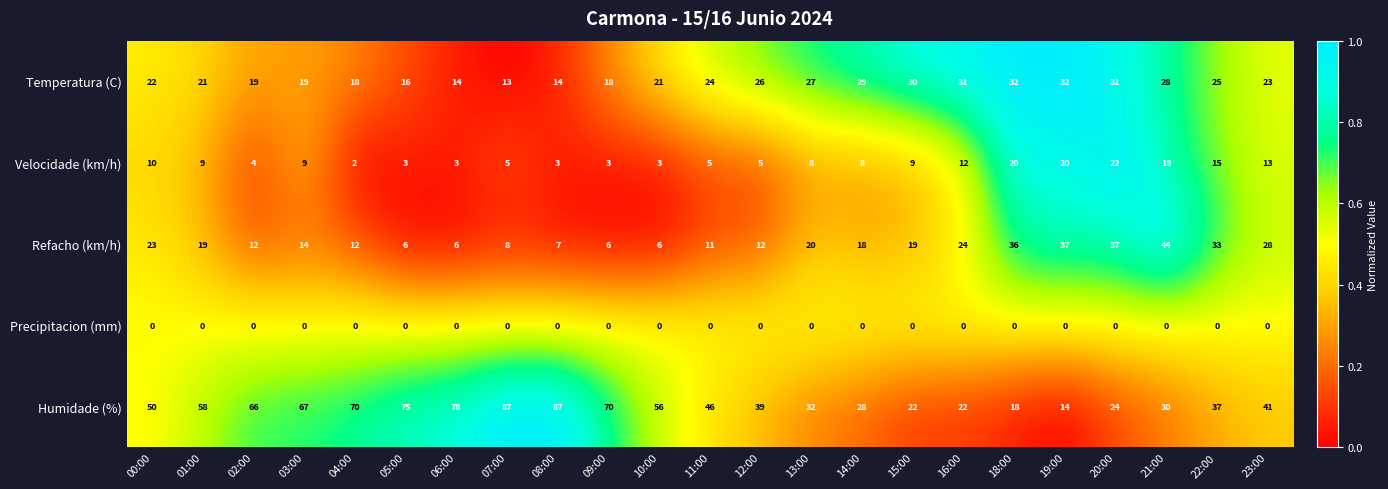

At which label does Temperatura (C) first exceed 23?

11:00